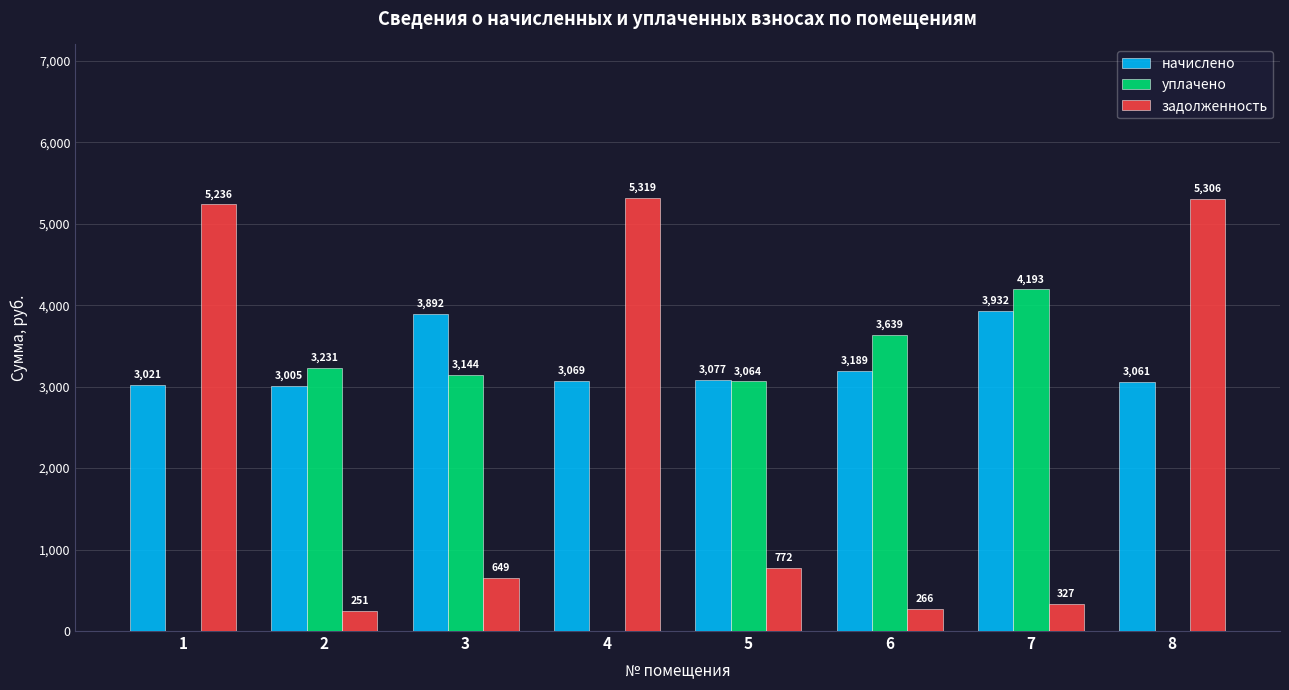

At which category is the sum across all series the highest?

7